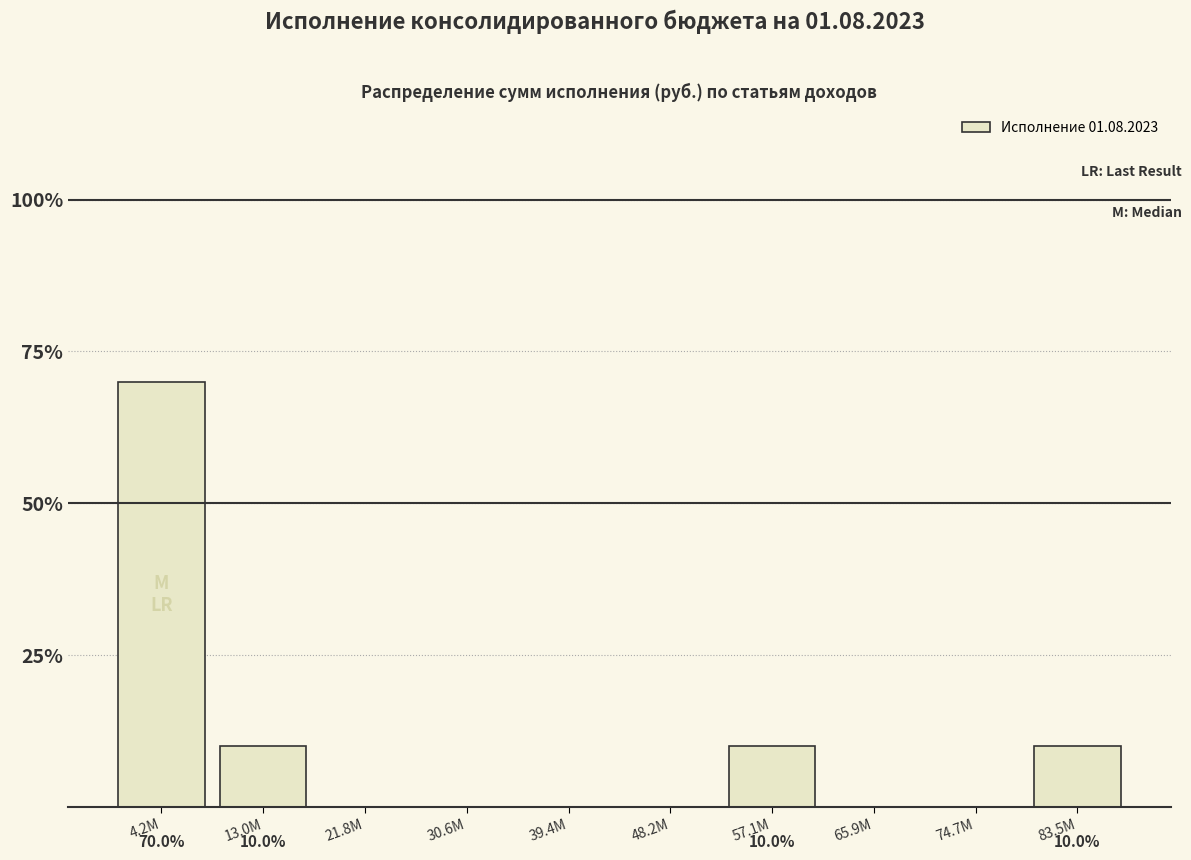

Reading left to right, list all the values displayed in this chart.

4.2M=70	13.0M=10	21.8M=0	30.6M=0	39.4M=0	48.2M=0	57.1M=10	65.9M=0	74.7M=0	83.5M=10